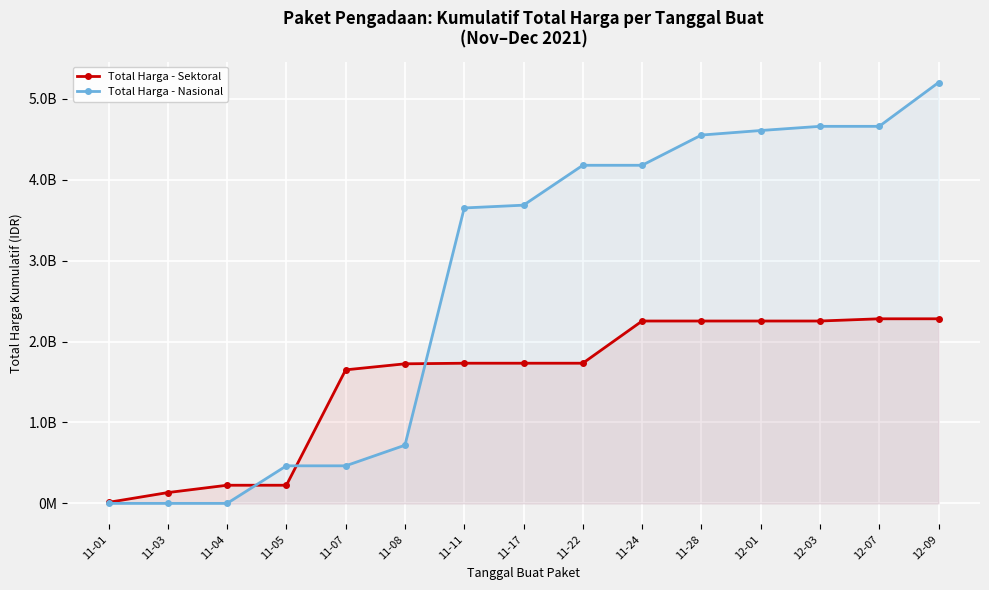

Which series has the largest total across all categories?

Total Harga - Nasional